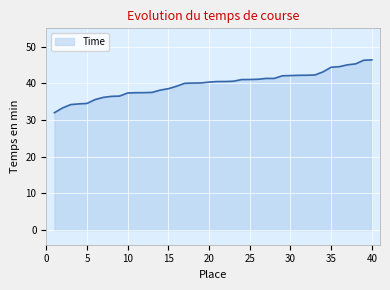

What is the difference between the maximum and minimum values?

14.4